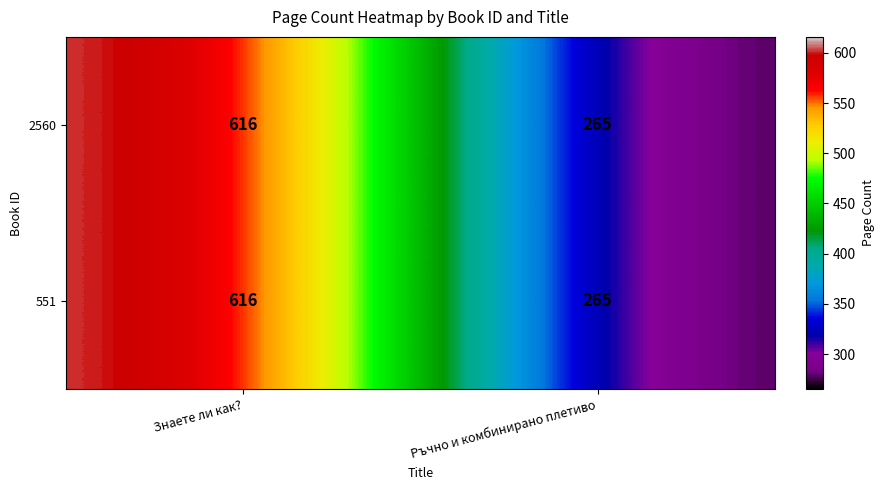

What is the approximate value of 2560 at Ръчно и комбинирано плетиво, to the nearest 50?

250